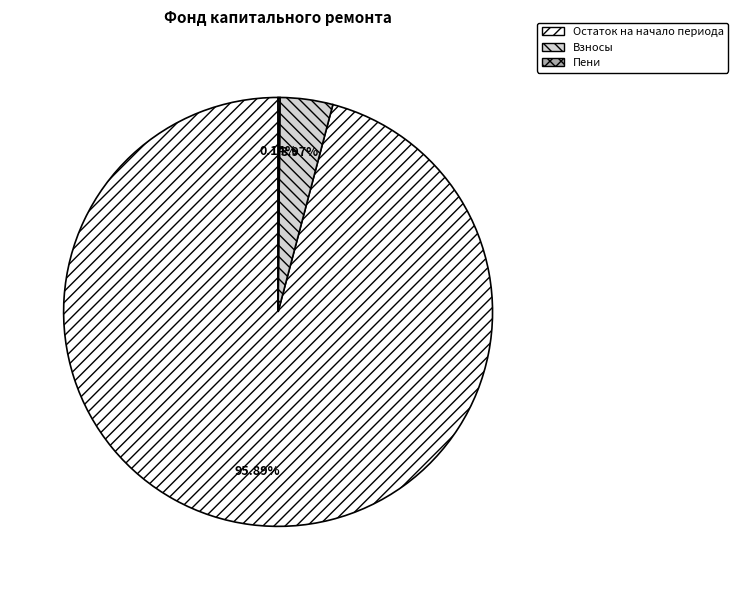

Is there any slice that represents more than half of the pie?

Yes